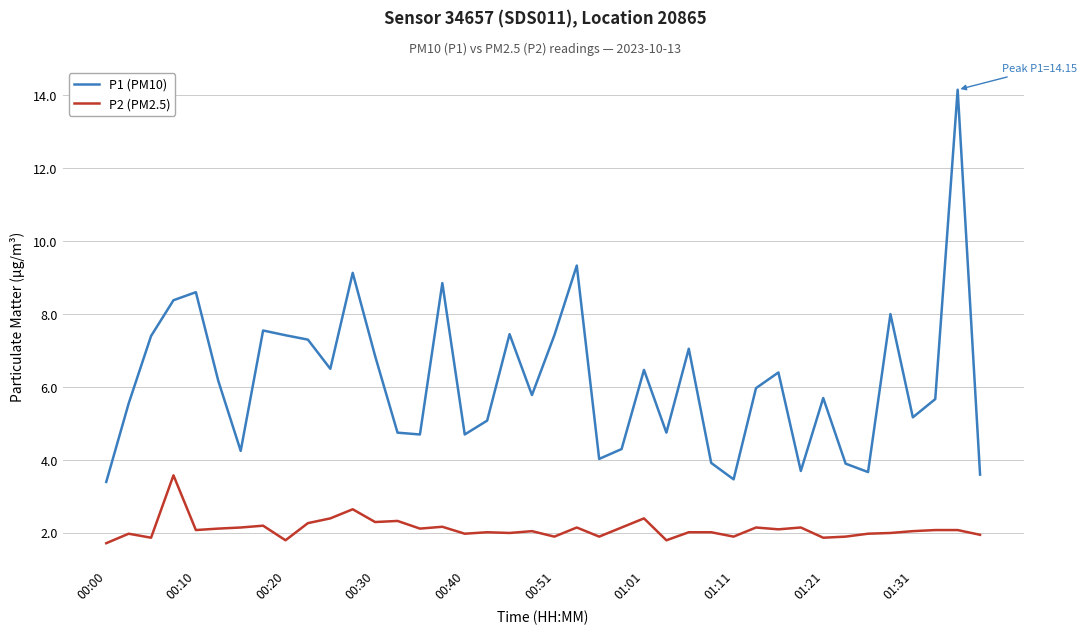

Which series has the largest total across all categories?

P1 (PM10)